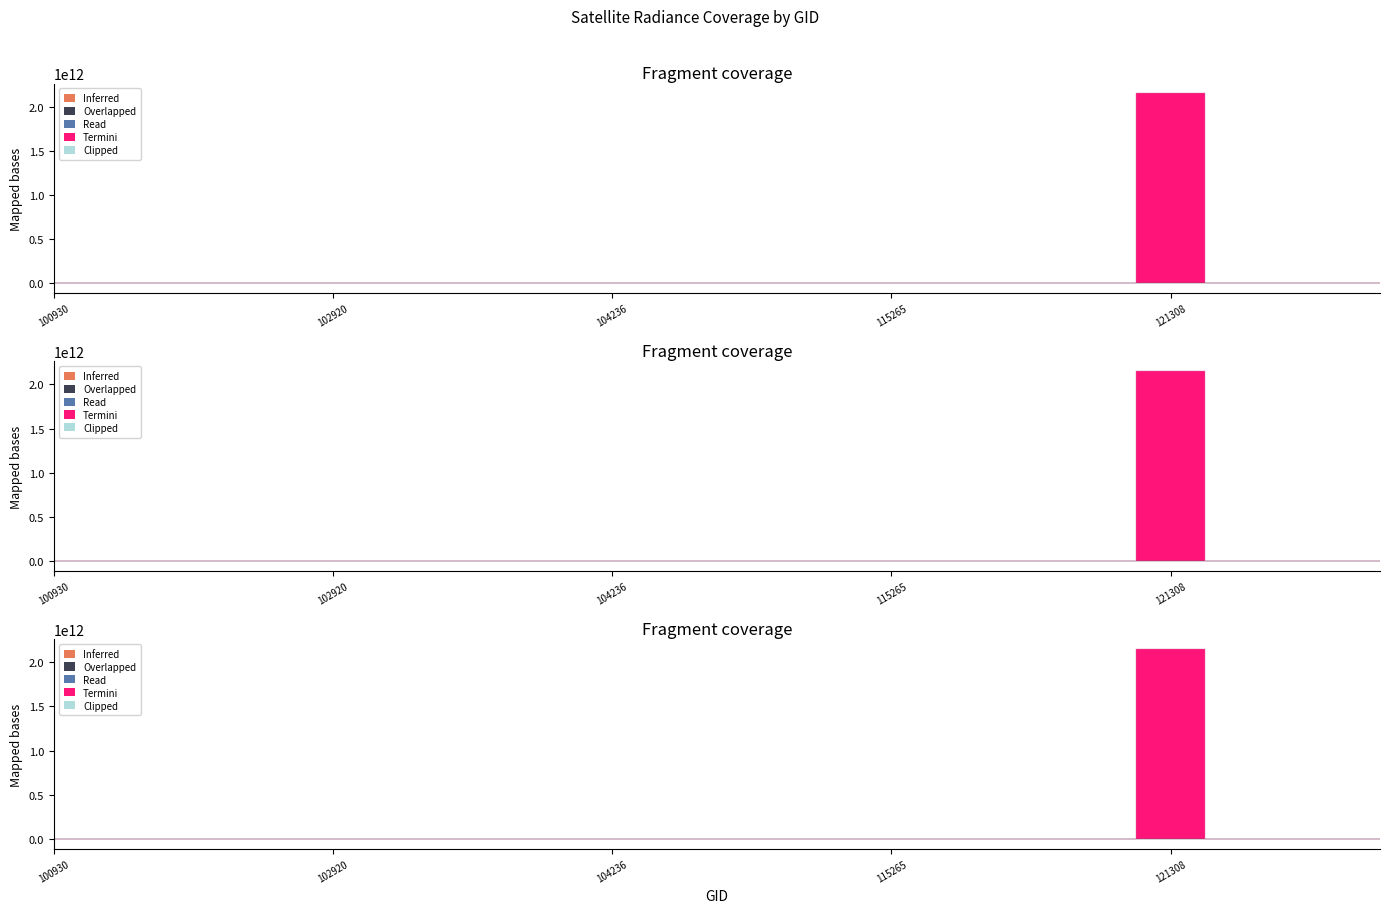

In Overlapped, how many points are higher than both neighbors (excluding endpoints)?

5